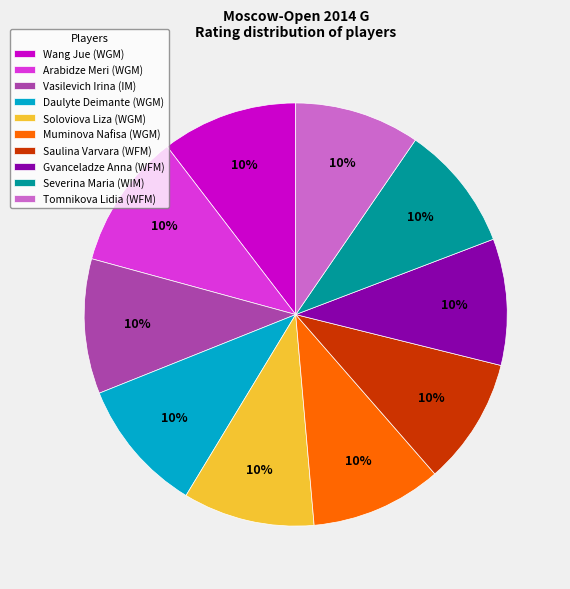

Is the sum of Arabidze Meri (WGM) and Tomnikova Lidia (WFM) greater than half?

No